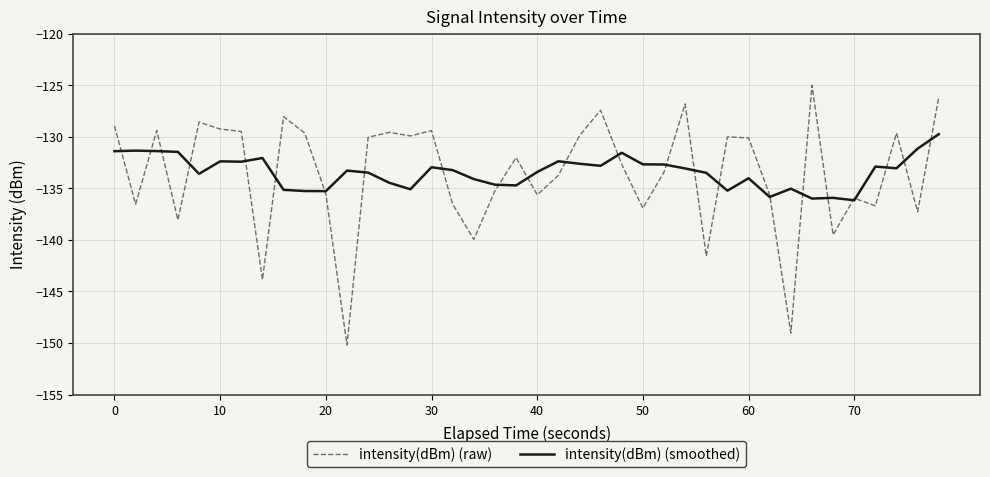

Which series has the widest spread of values?

intensity(dBm) (raw)